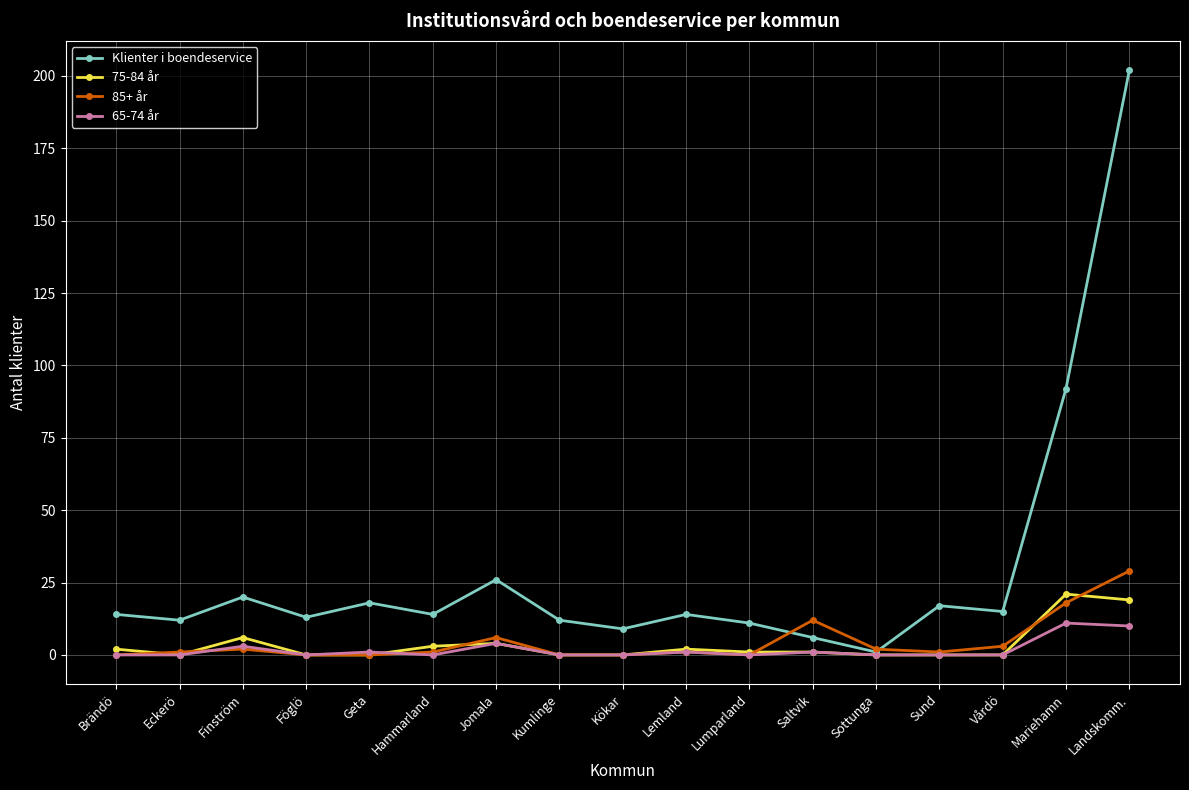

At which label is Klienter i boendeservice closest to 101?

Mariehamn